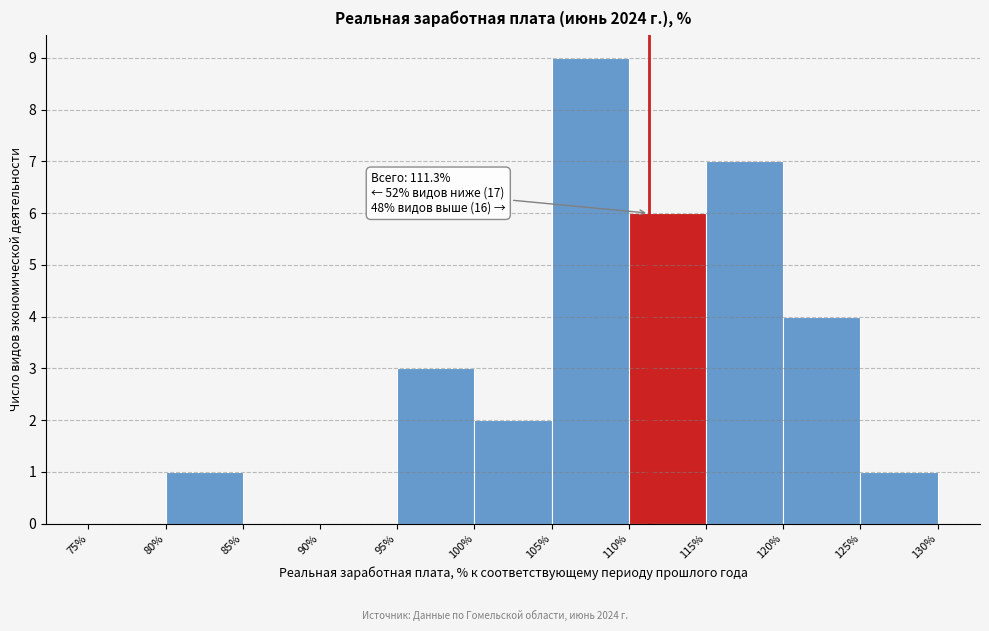

Which range on the x-axis has the tallest bar?

105% to 110%